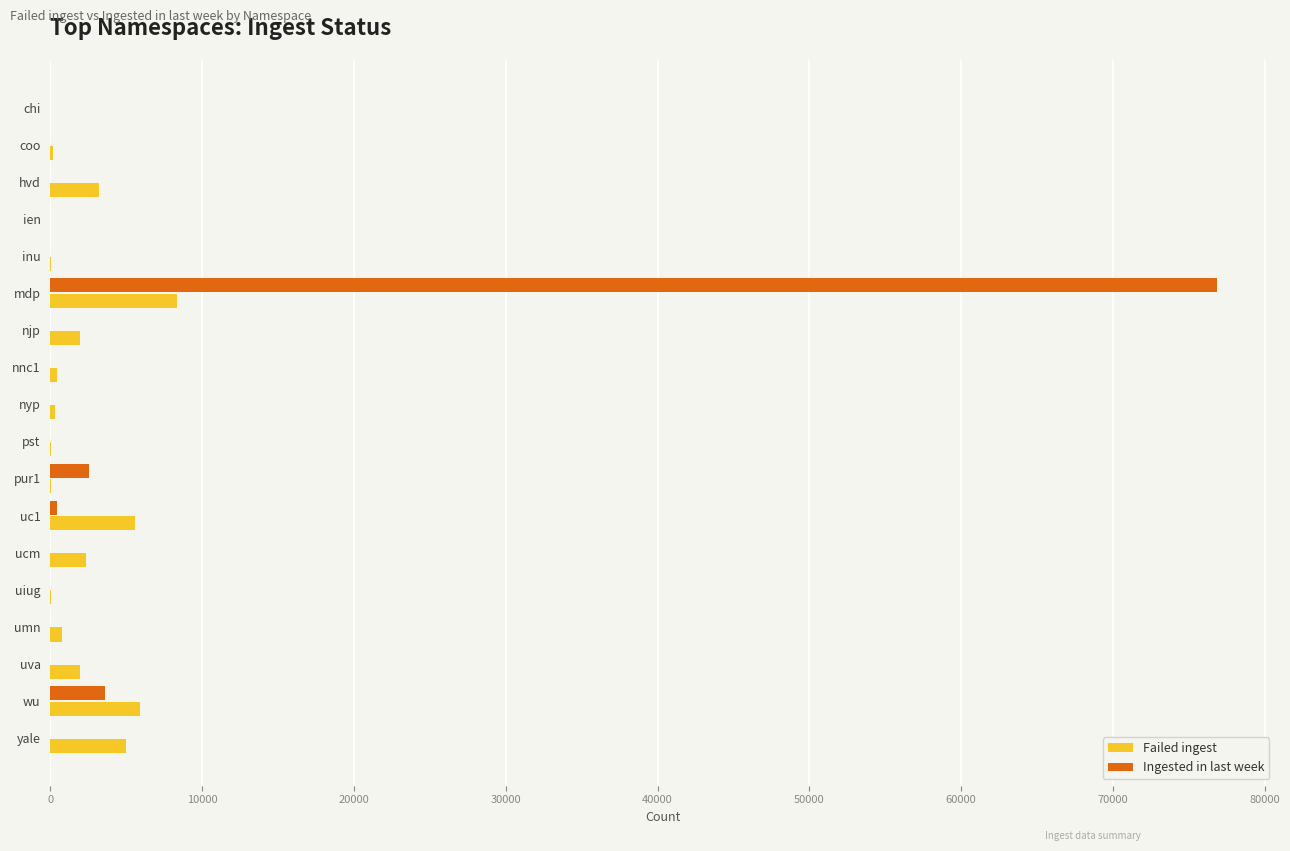

What is the total value across all series at wu?

9510